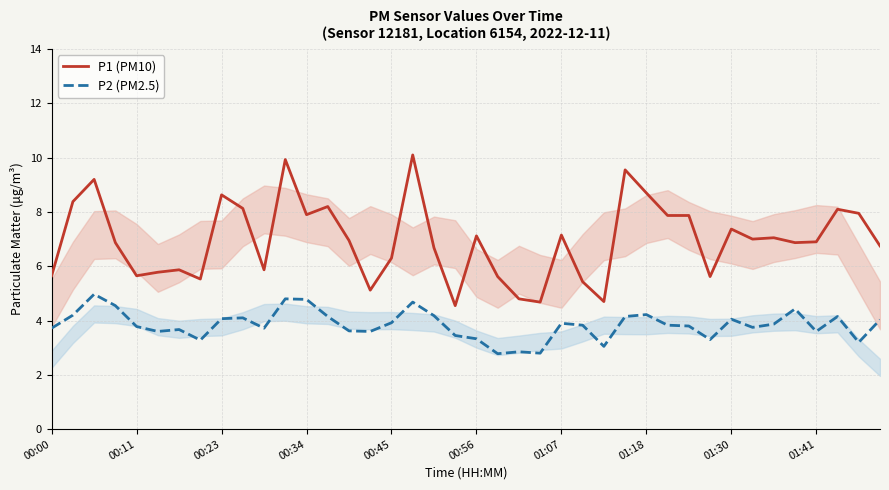

What is the difference between the maximum and second lowest values in the P1 (PM10) series?

5.4